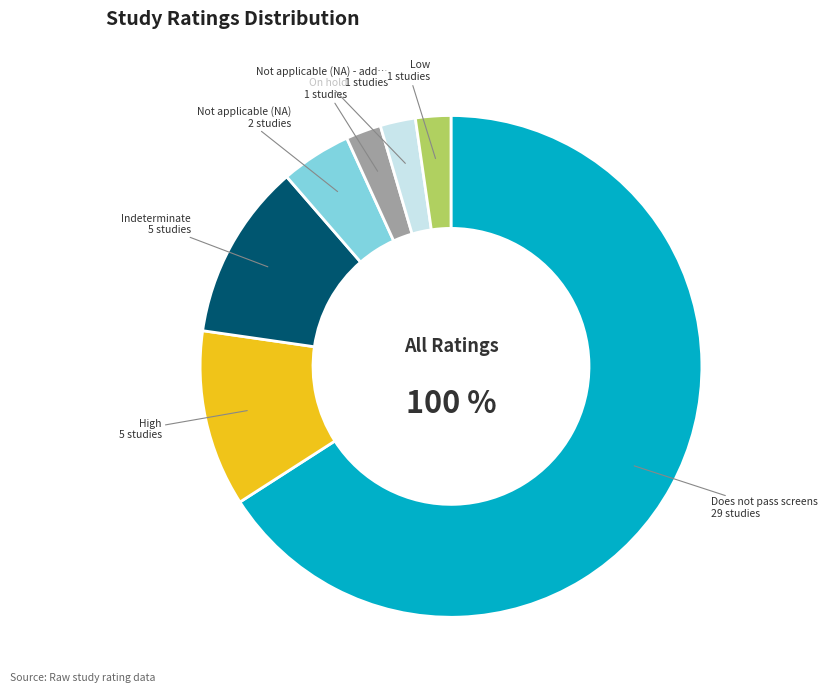

To the nearest percent, what percentage of the pie is Not applicable (NA) - additional source?

2%